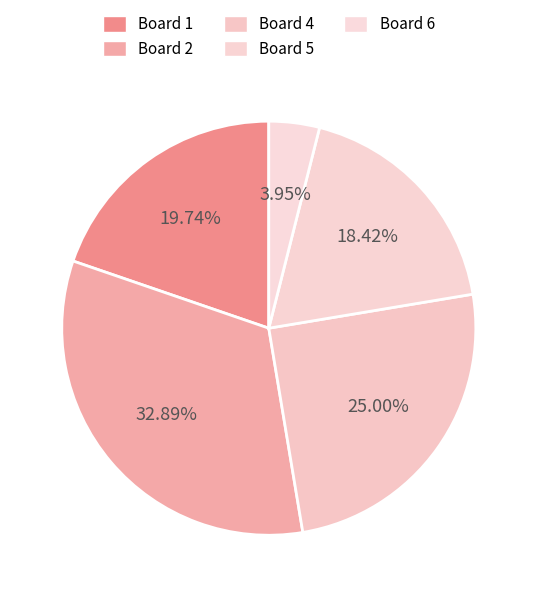

Which category has the biggest portion of the pie?

2